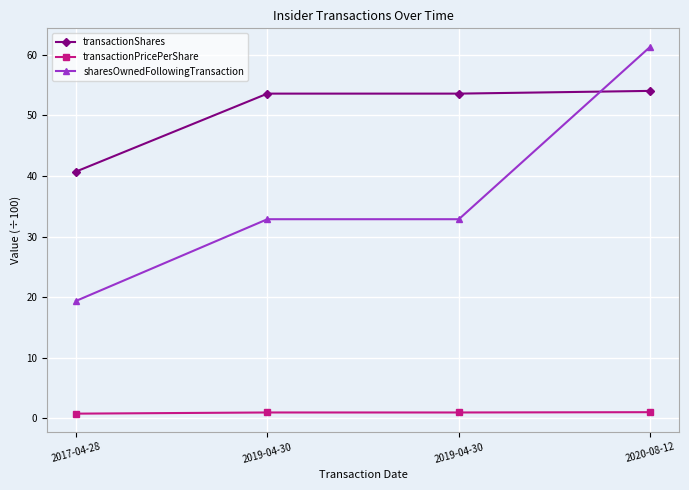

List the series in order of their overall mean, highest first.

transactionShares, sharesOwnedFollowingTransaction, transactionPricePerShare